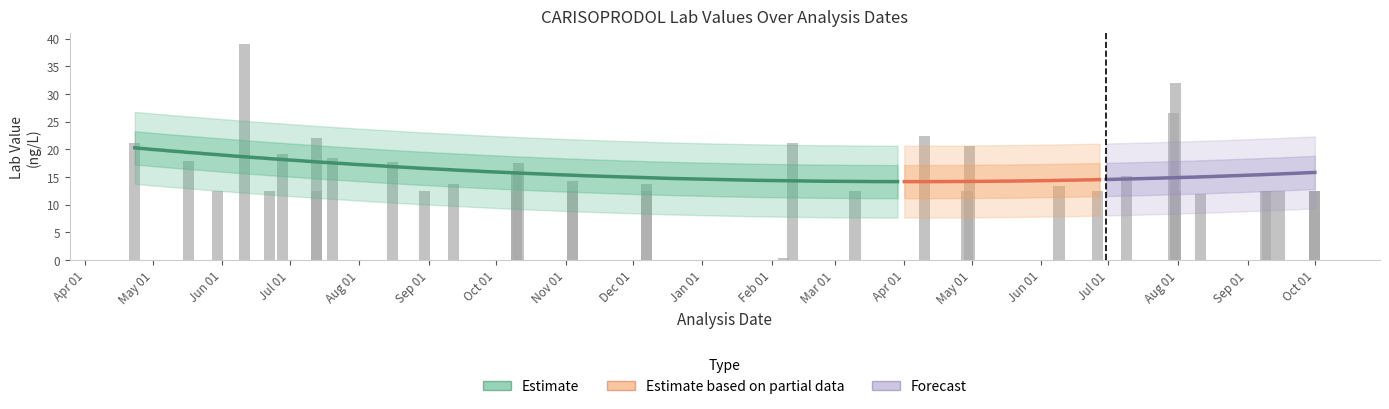

How many distinct data groups are displayed?

3